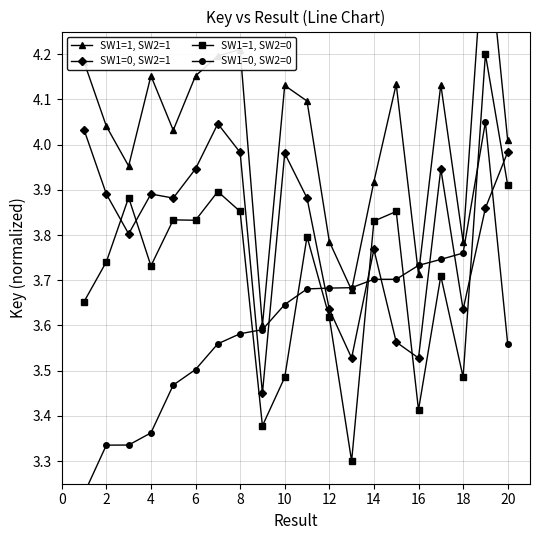

Is this an area chart (filled region under the line)?

No